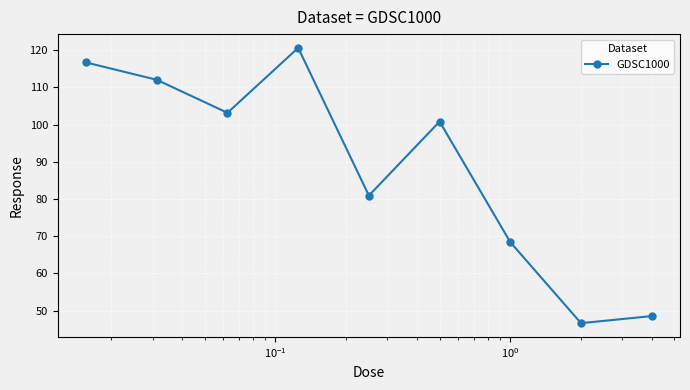

How many points are lower than both their immediate neighbors (excluding endpoints)?

3